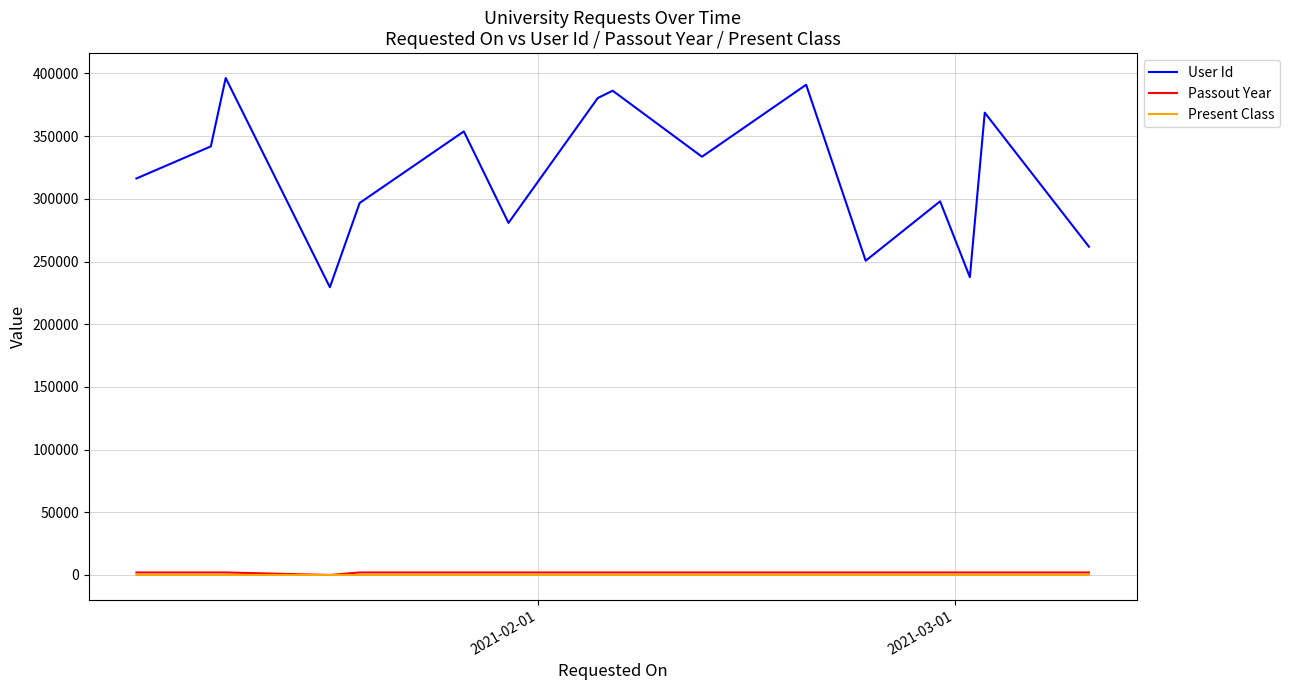

Which series has the largest total across all categories?

User Id